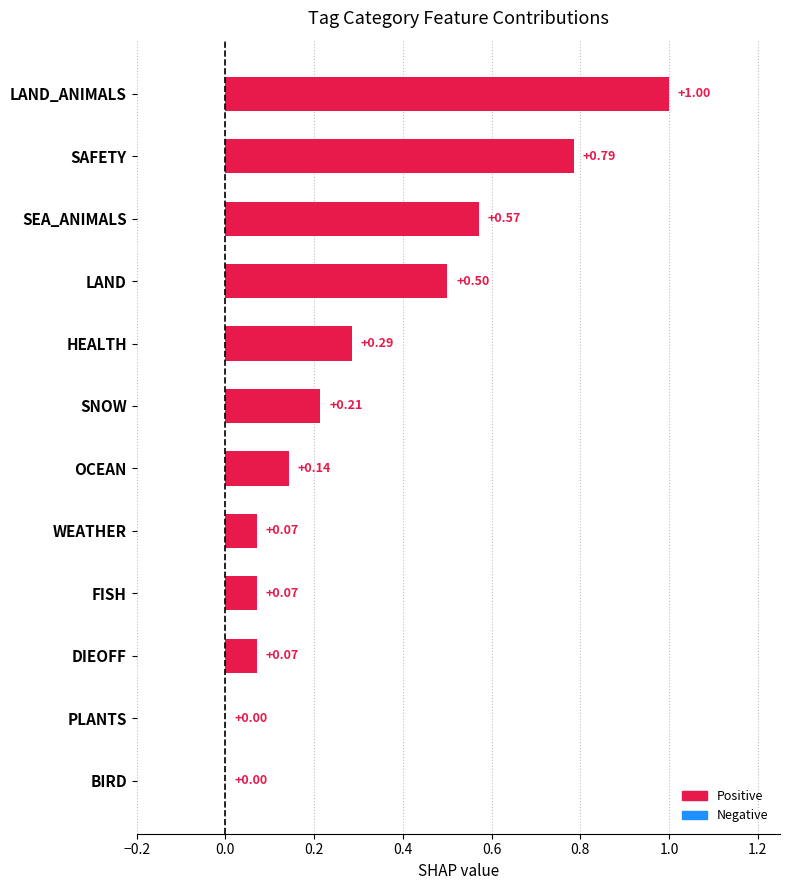

Which category has the highest value across all series?

LAND_ANIMALS